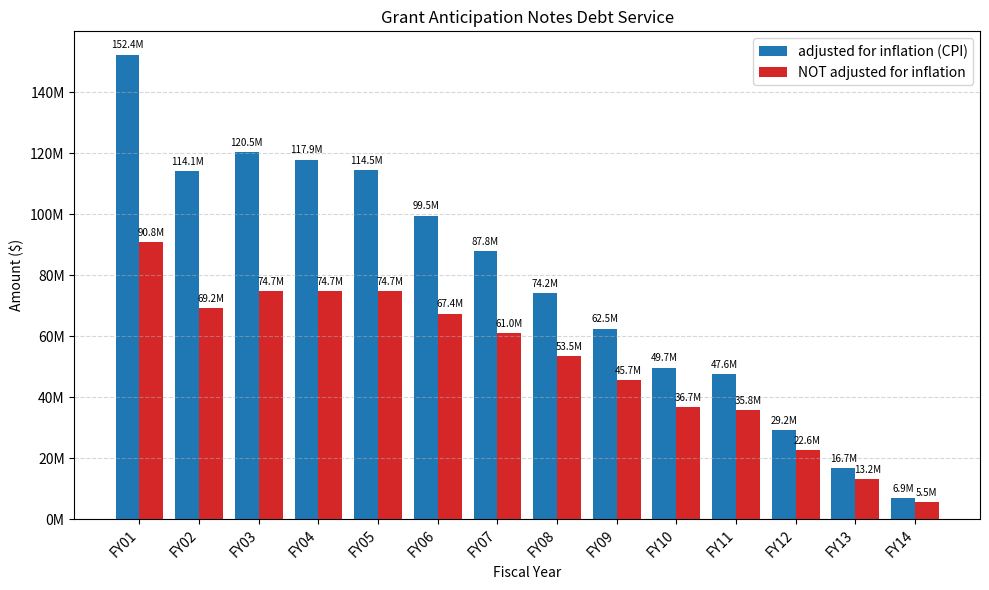

Reading left to right, list all the values displayed in this chart.

adjusted for inflation (CPI): FY01=152355654	FY02=114120359	FY03=120512852	FY04=117911936	FY05=114472561	FY06=99540578	FY07=87789027	FY08=74197275	FY09=62497181	FY10=49731075	FY11=47635464	FY12=29185958	FY13=16736618	FY14=6881528
NOT adjusted for inflation: FY01=90792000	FY02=69211000	FY03=74698000	FY04=74698000	FY05=74698000	FY06=67408000	FY07=60995000	FY08=53464000	FY09=45664000	FY10=36694000	FY11=35845000	FY12=22607000	FY13=13182425	FY14=5504500